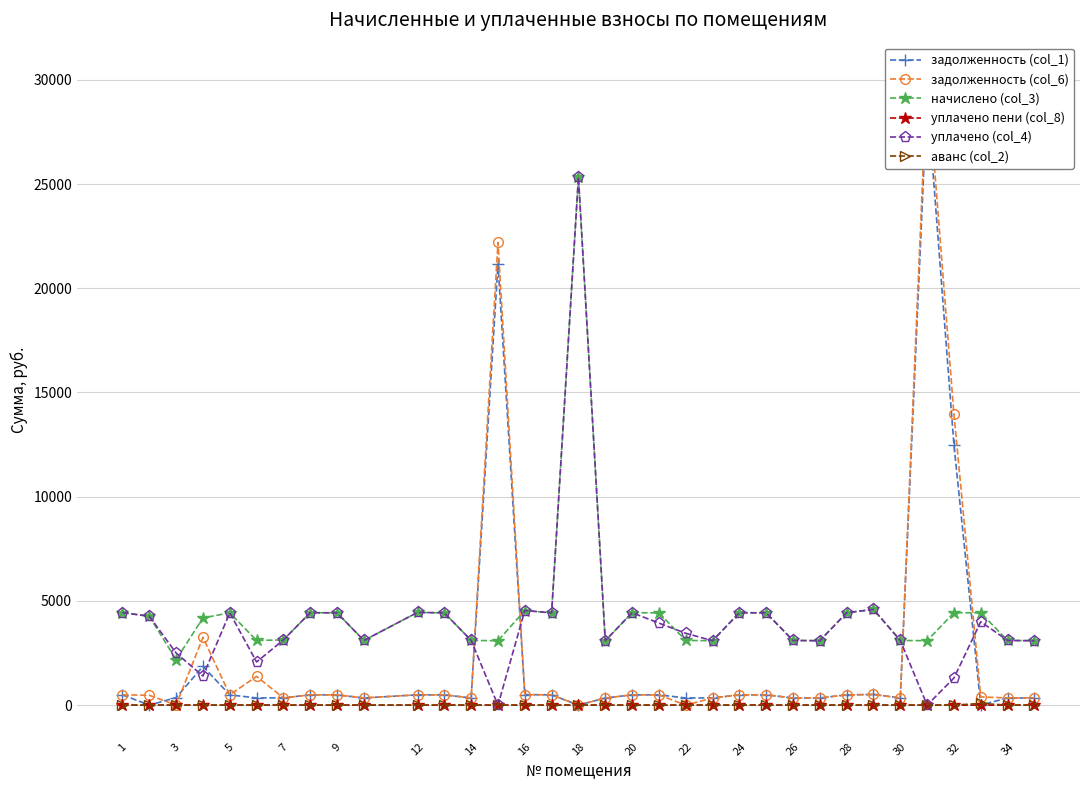

Does the chart have visible grid lines?

Yes